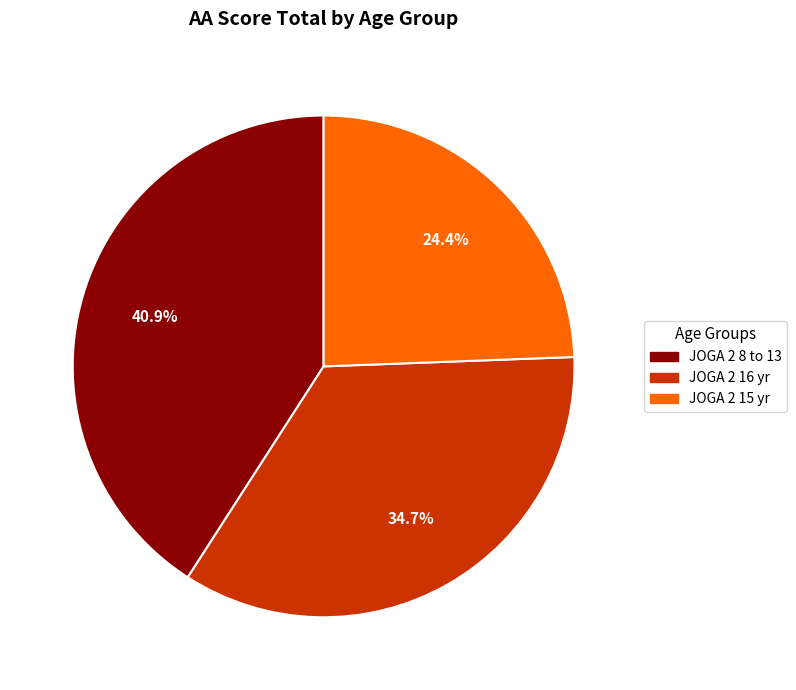

Which slice is the largest?

JOGA 2 8 to 13